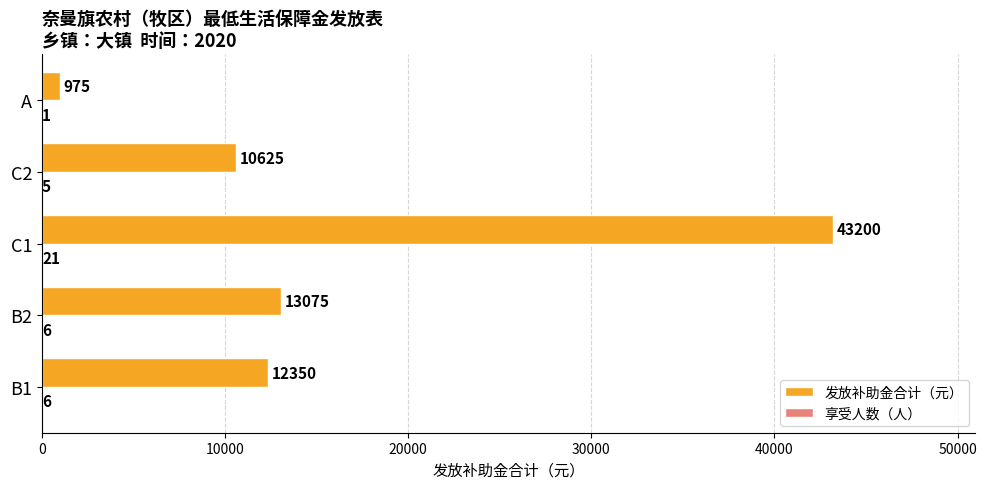

What is the average value of the 发放补助金合计（元） series?

16045